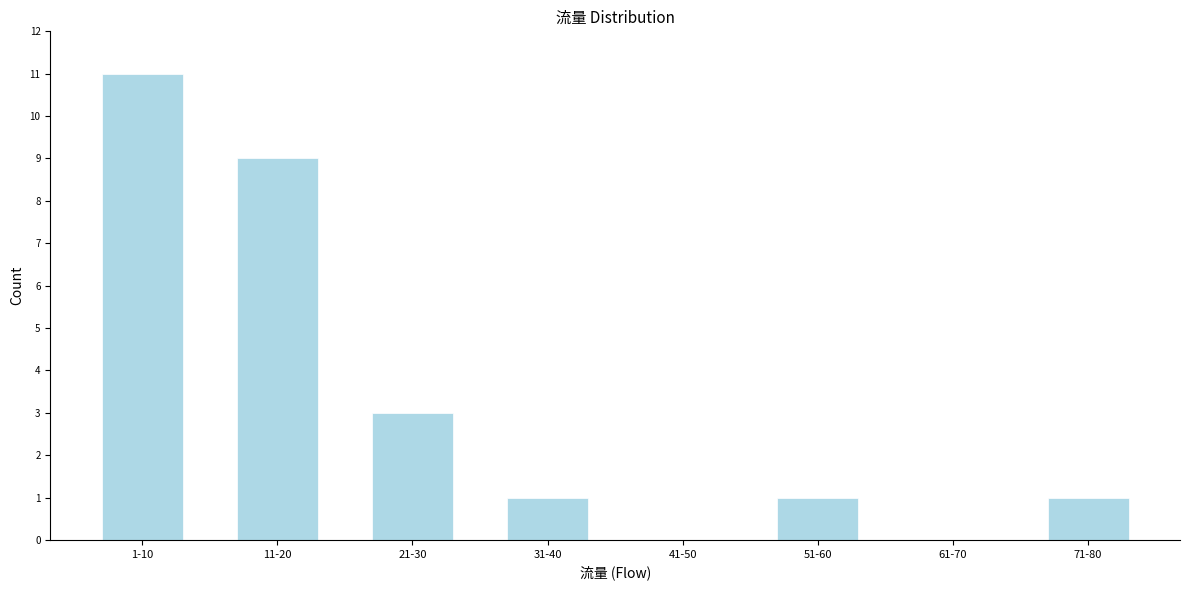

Reading left to right, transcribe all the data shown in this chart.

1-10=11	11-20=9	21-30=3	31-40=1	41-50=0	51-60=1	61-70=0	71-80=1